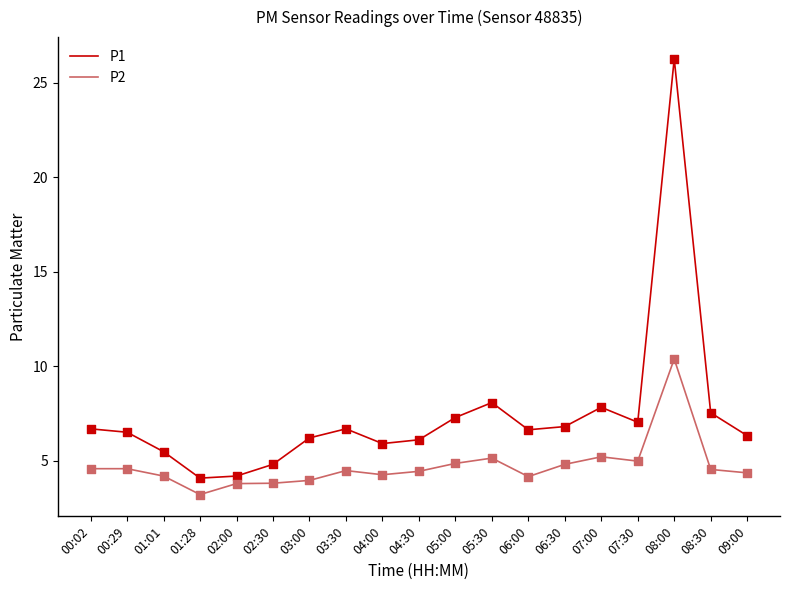

At how many categories does at least one series exceed 25?

1